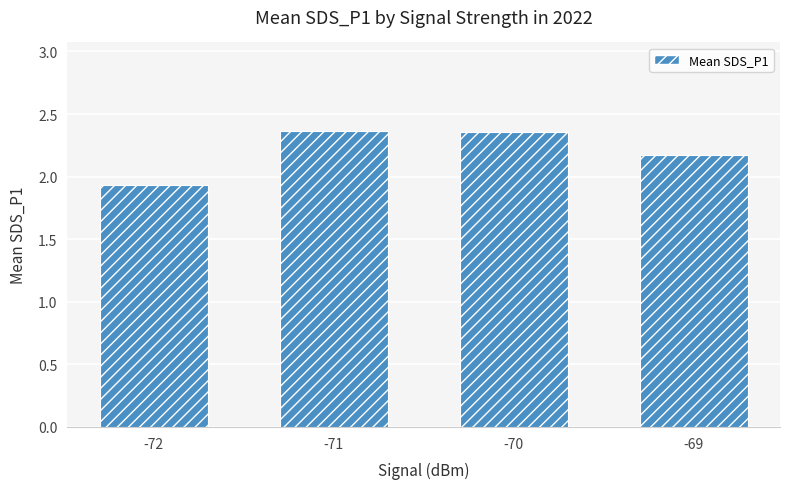

How many bars are there in total?

4